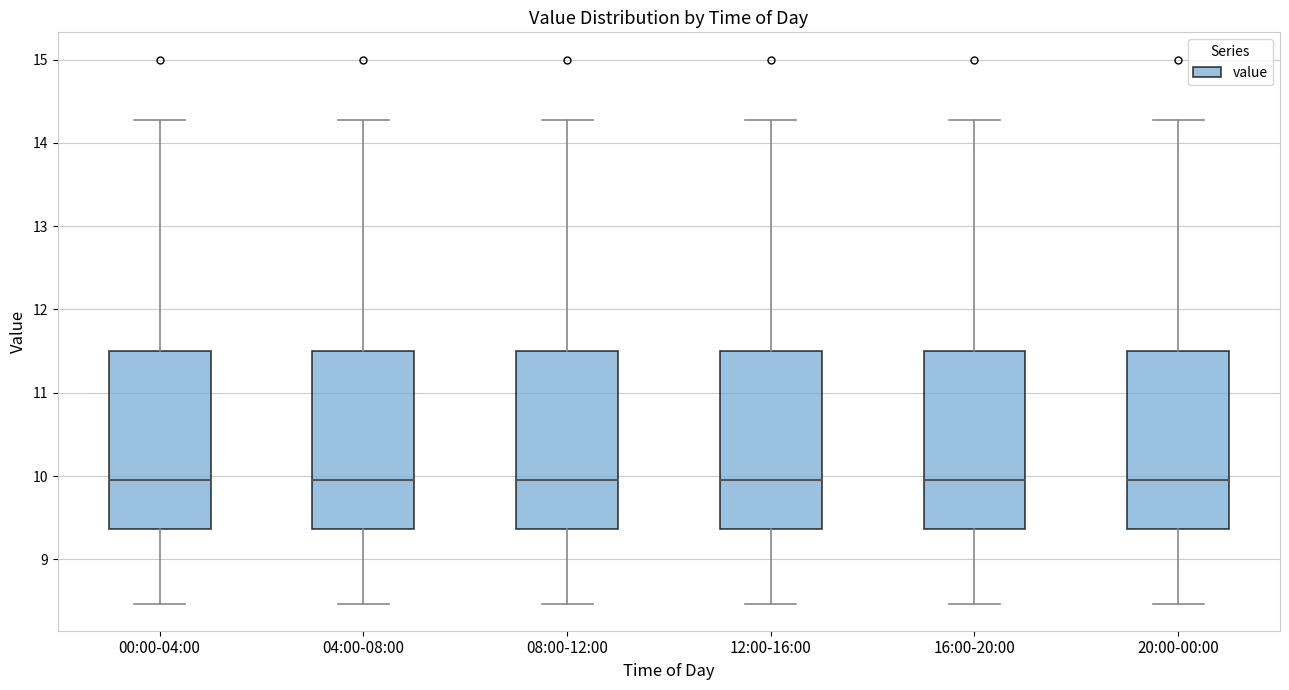

Where is the upper edge of the box for 08:00-12:00 on the y-axis? The values are not printed on the chart, so give them approximately, as read against the axis.

11.5